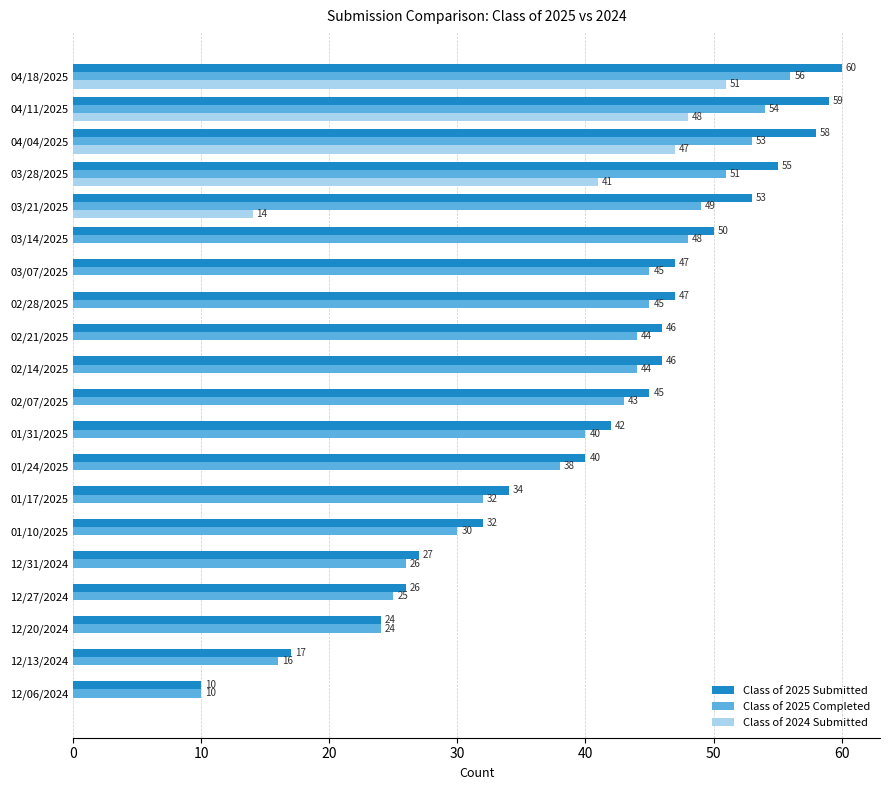

Where is Class of 2025 Completed nearest to the value 33?

01/17/2025